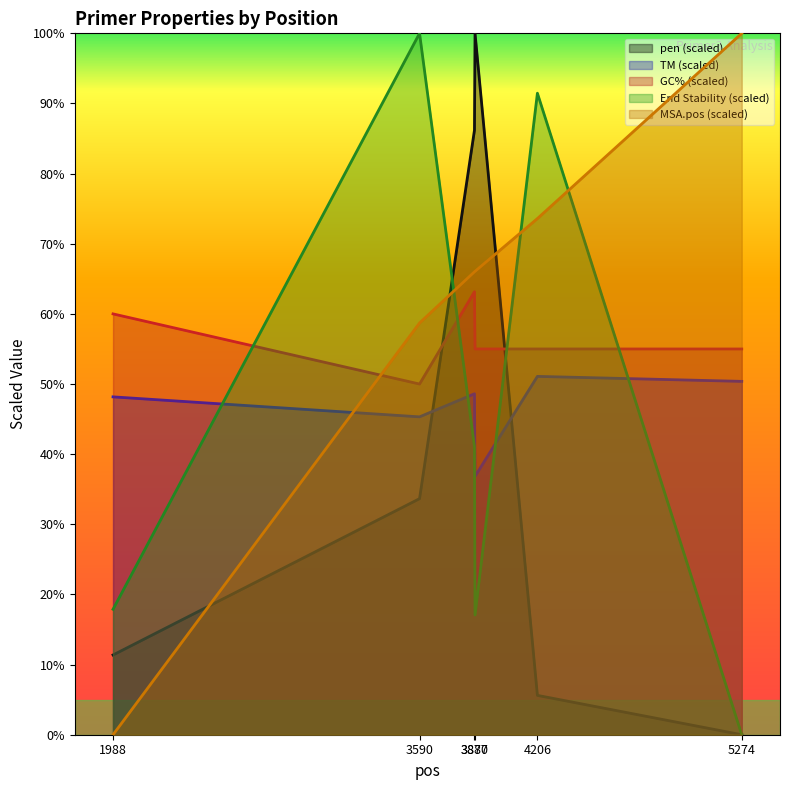

Which series has the widest spread of values?

MSA.pos